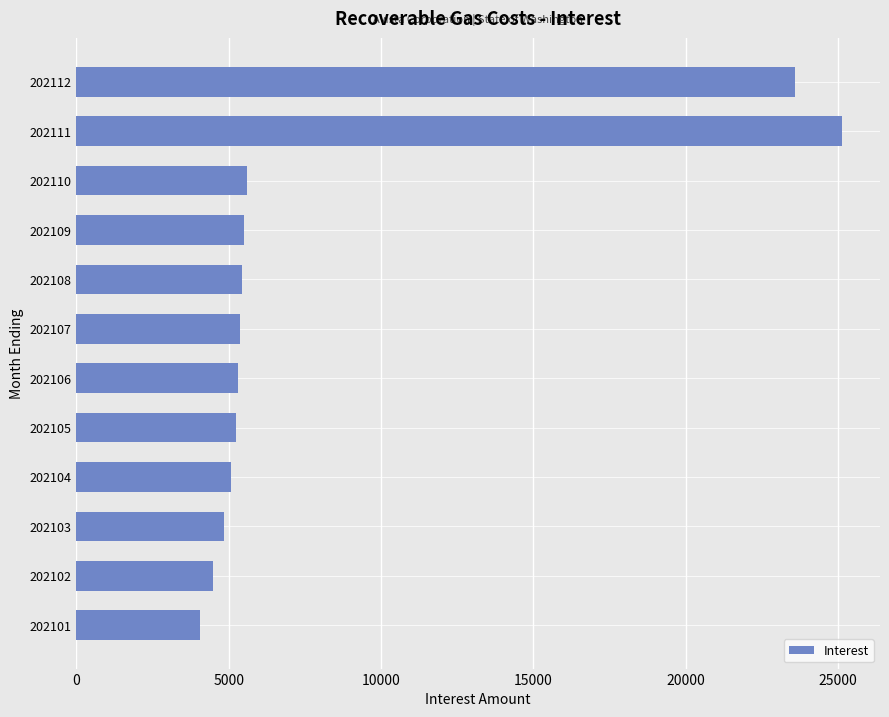

Read the value at 202106.

5306.9